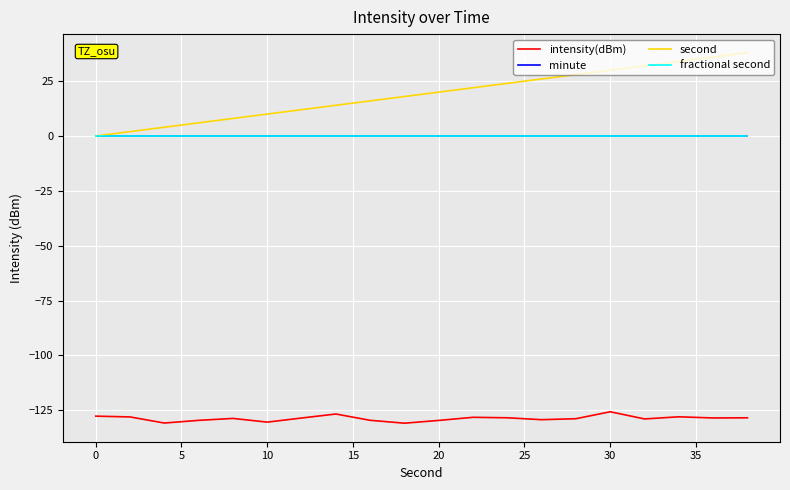

Does the chart display data point markers on the line(s)?

No